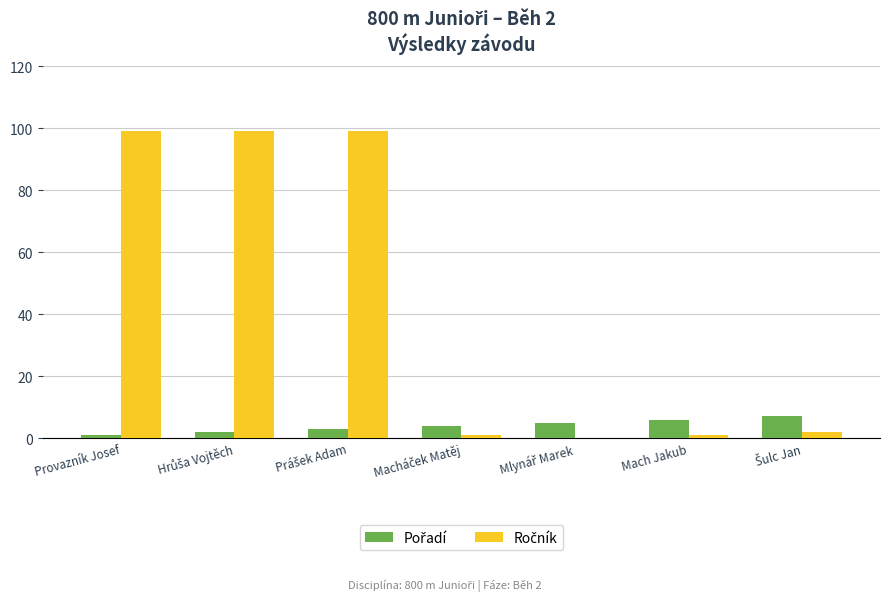

What is the maximum value shown in the chart?

99